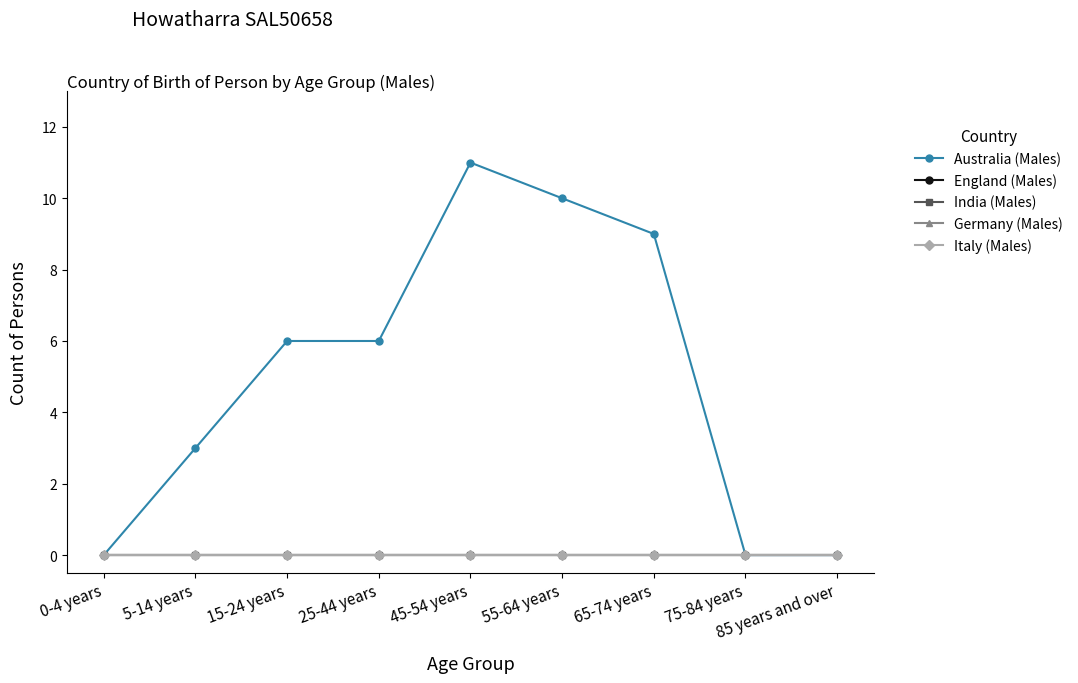

True or false: England (Males) and Australia (Males) intersect in this chart.

False